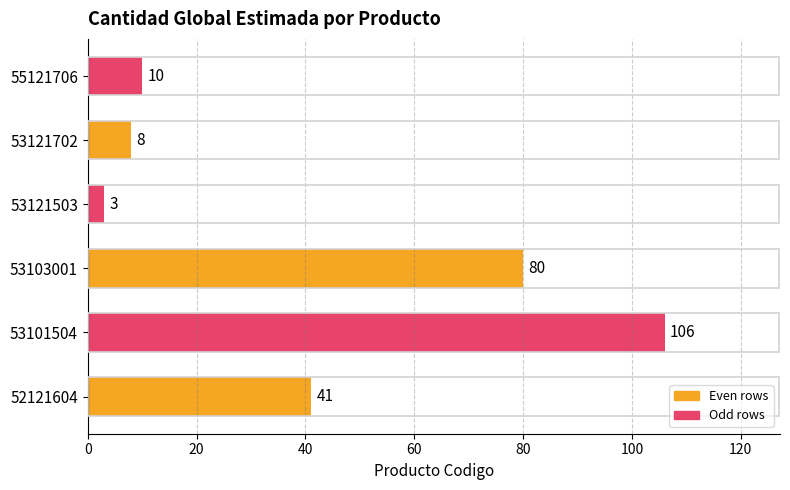

List the labels in order of value, smallest first.

53121503, 53121702, 55121706, 52121604, 53103001, 53101504